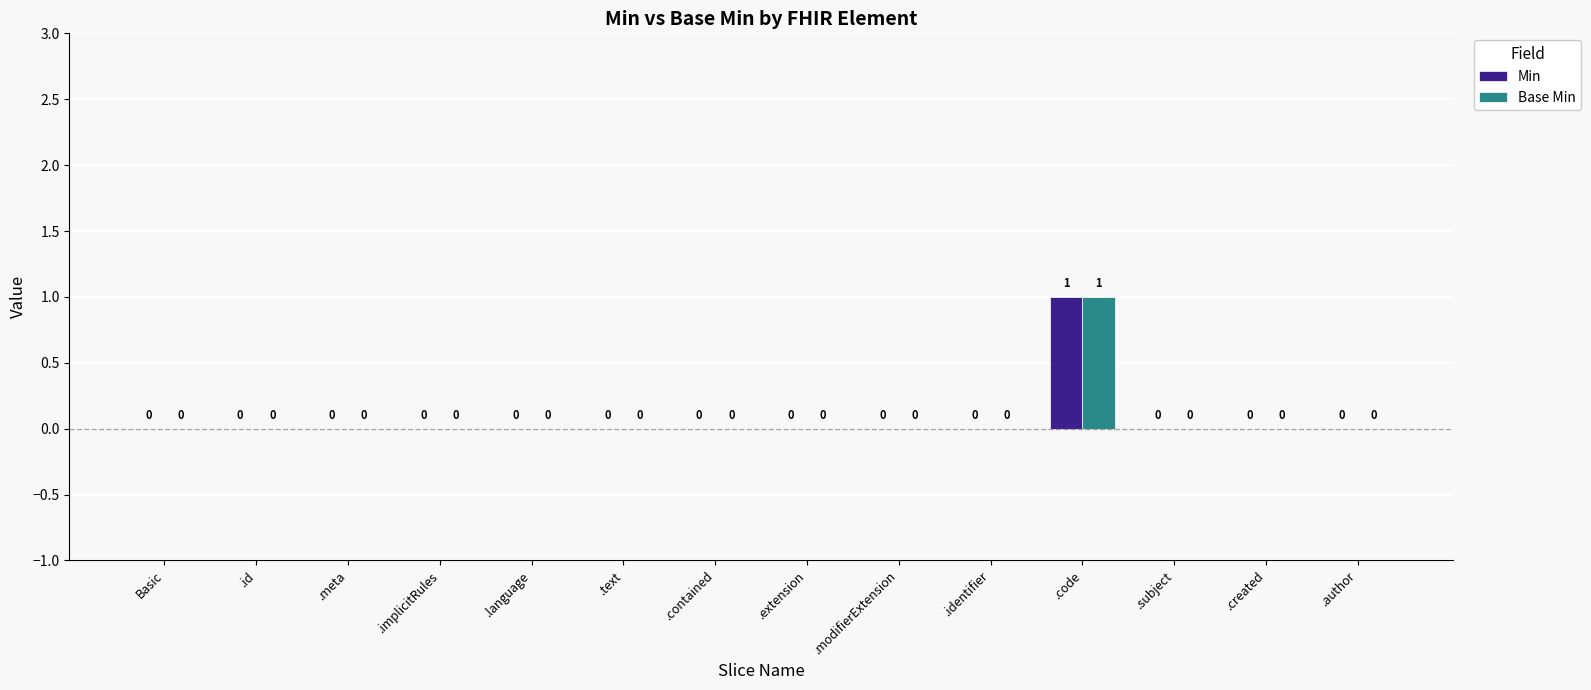

How many groups of bars are there?

14